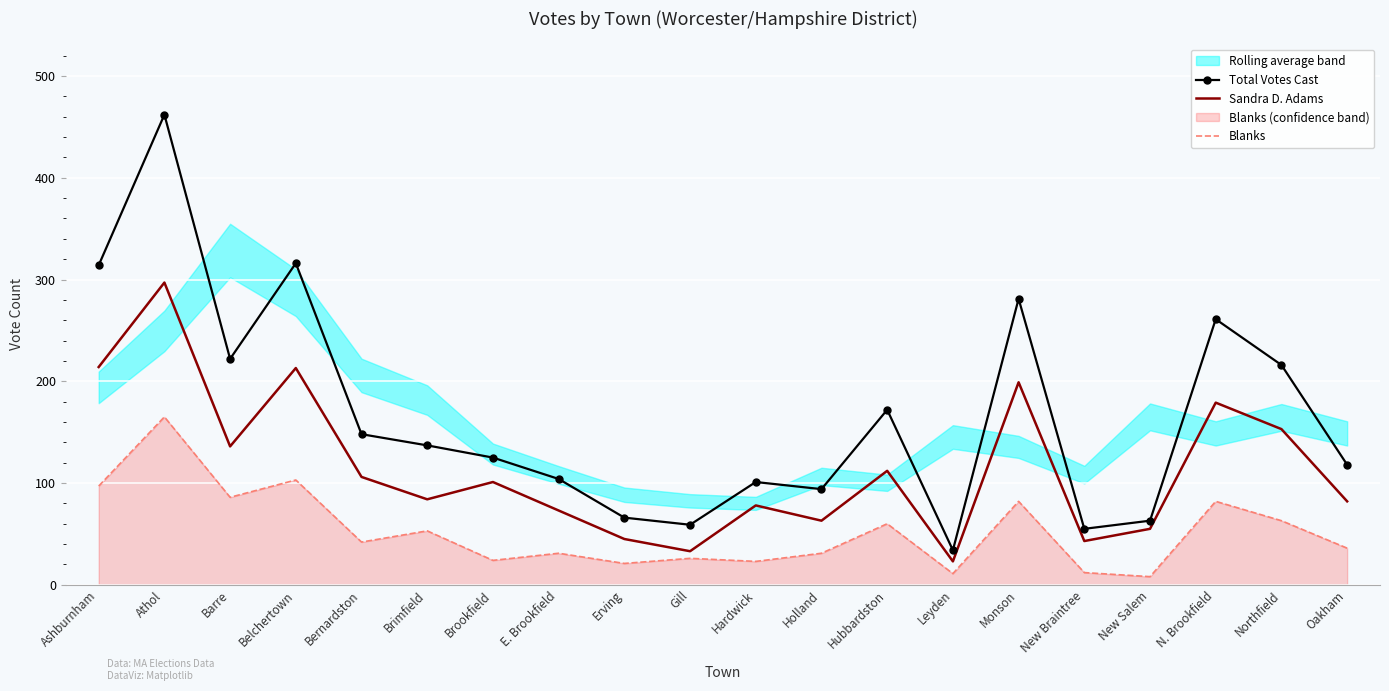

Is the value of Blanks at Bernardston greater than the value of Sandra D. Adams at Leyden?

Yes